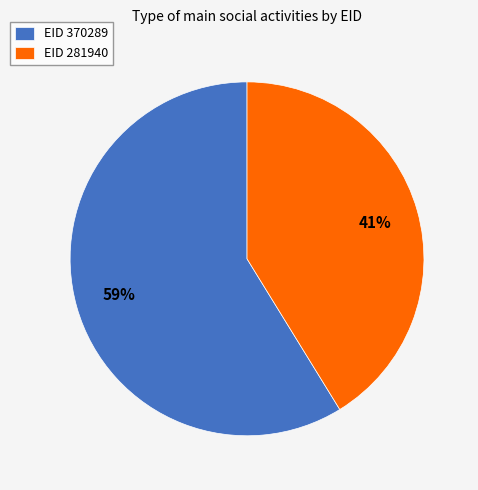

How many slices are in this pie chart?

2